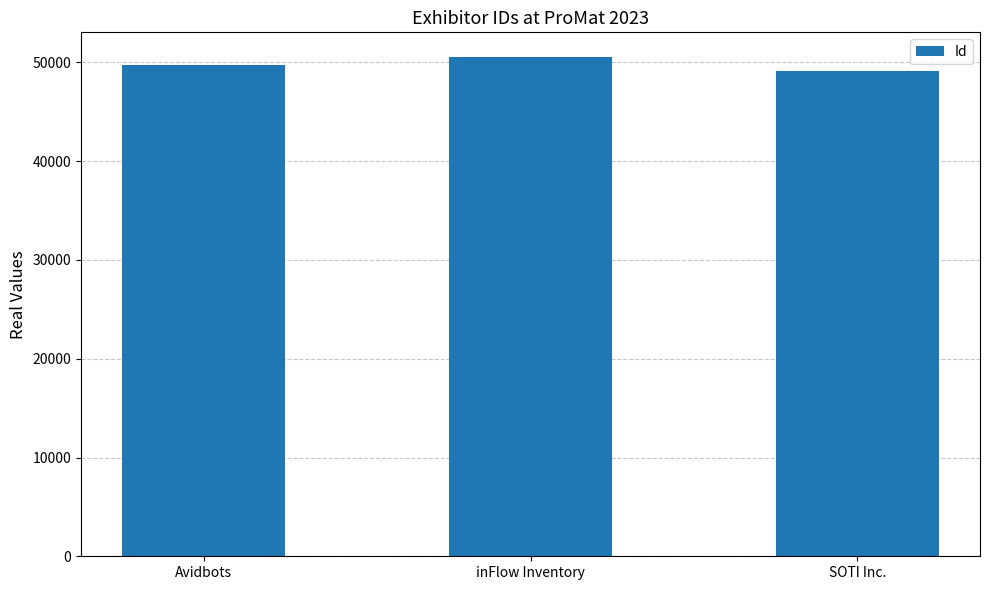

The value at SOTI Inc. is 25279. True or false?

False